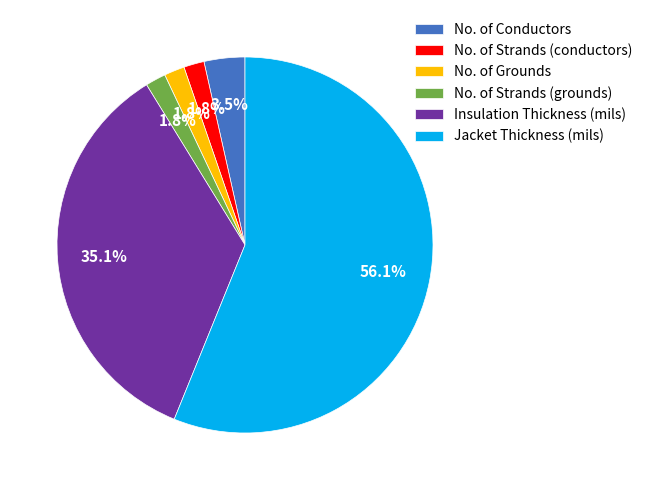

What percentage do No. of Grounds and No. of Conductors together represent?

5.3%